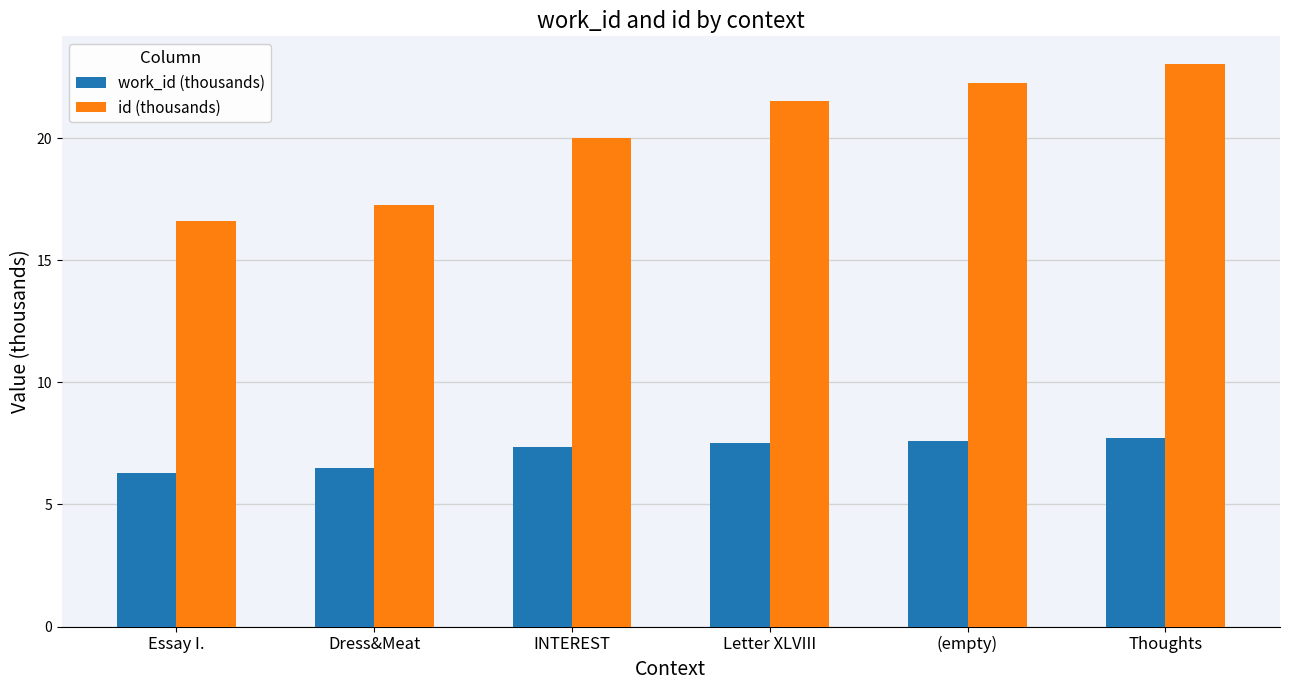

What is the difference between the maximum and second lowest values in the id (thousands) series?

5.8